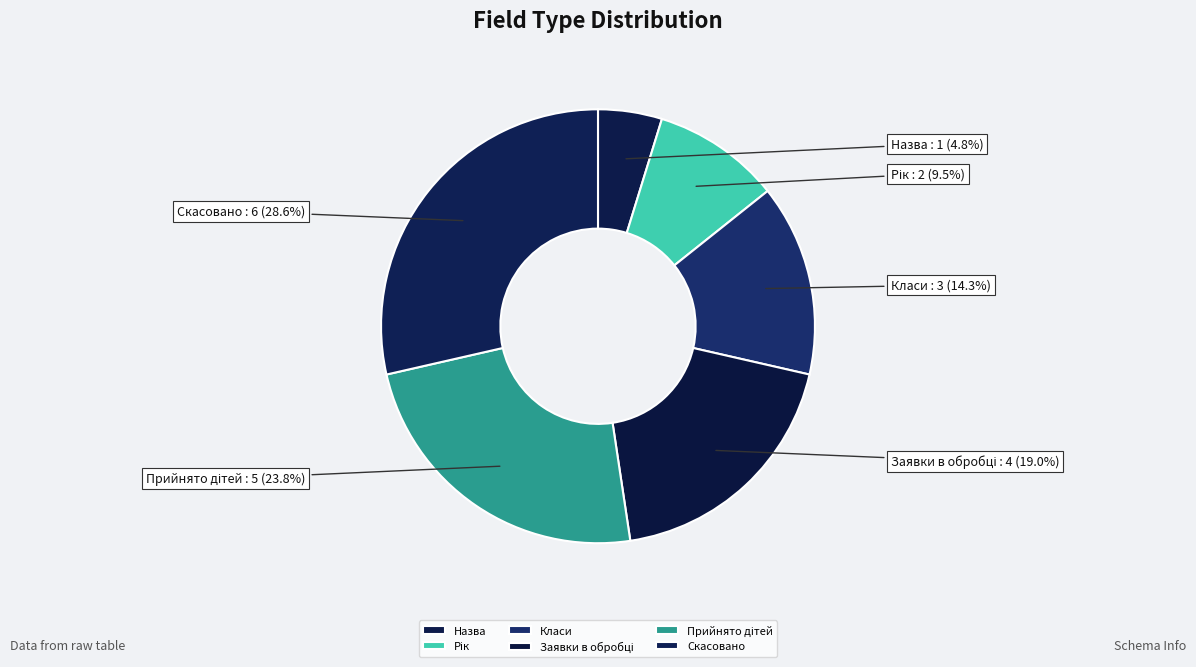

To the nearest percent, what percentage of the pie is Скасовано?

29%